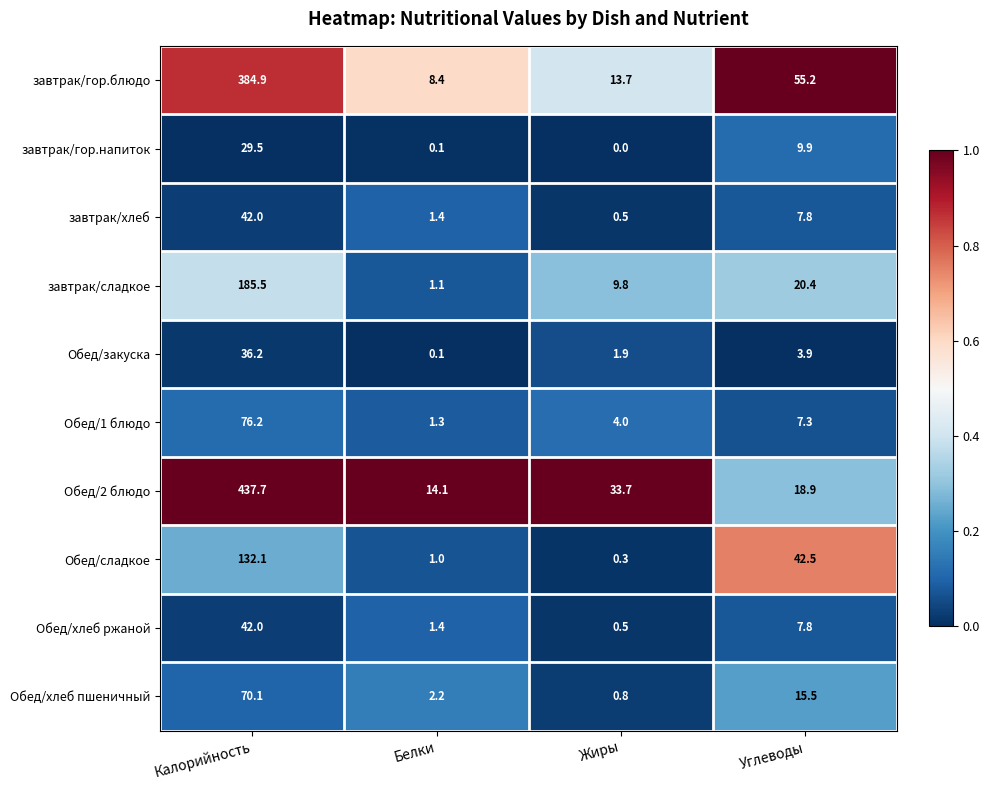

The Обед/хлеб пшеничный series shows 26.7 at Углеводы. True or false?

False